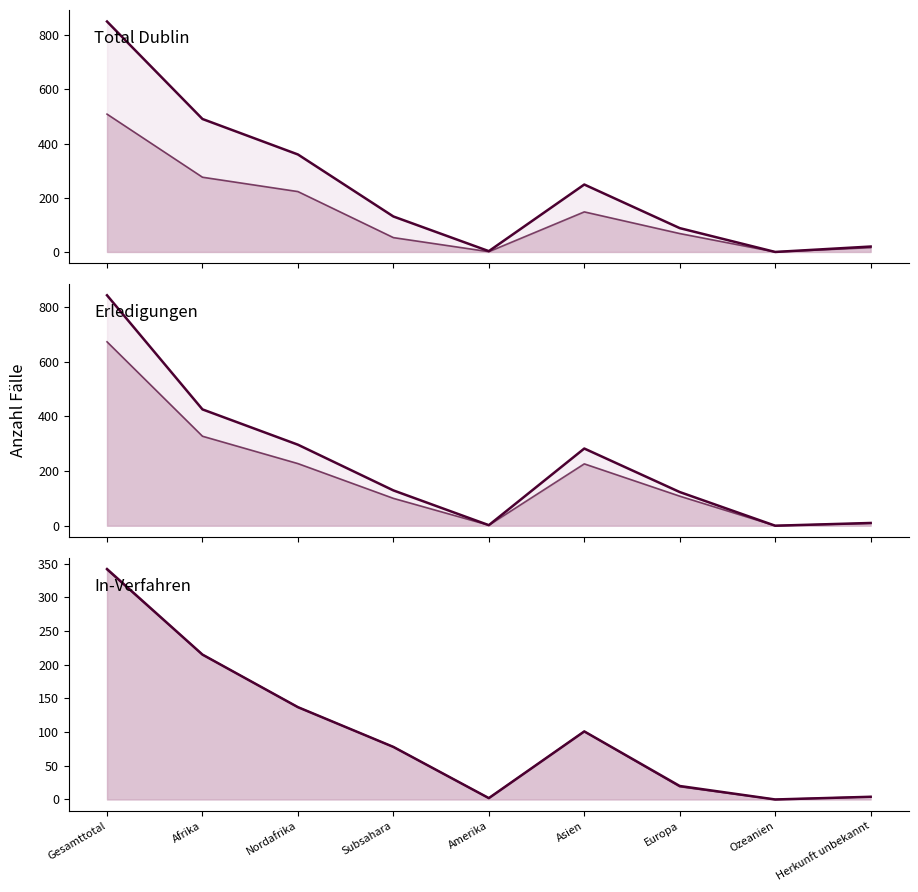

What is the total value across all series at Afrika?

1949